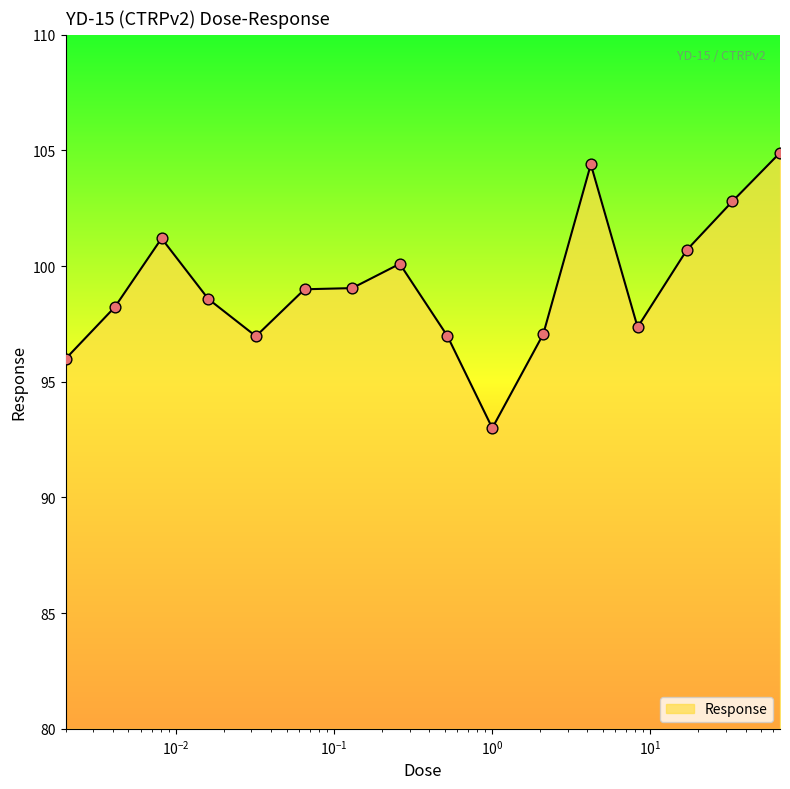

What is the minimum value shown in the chart?

93.0